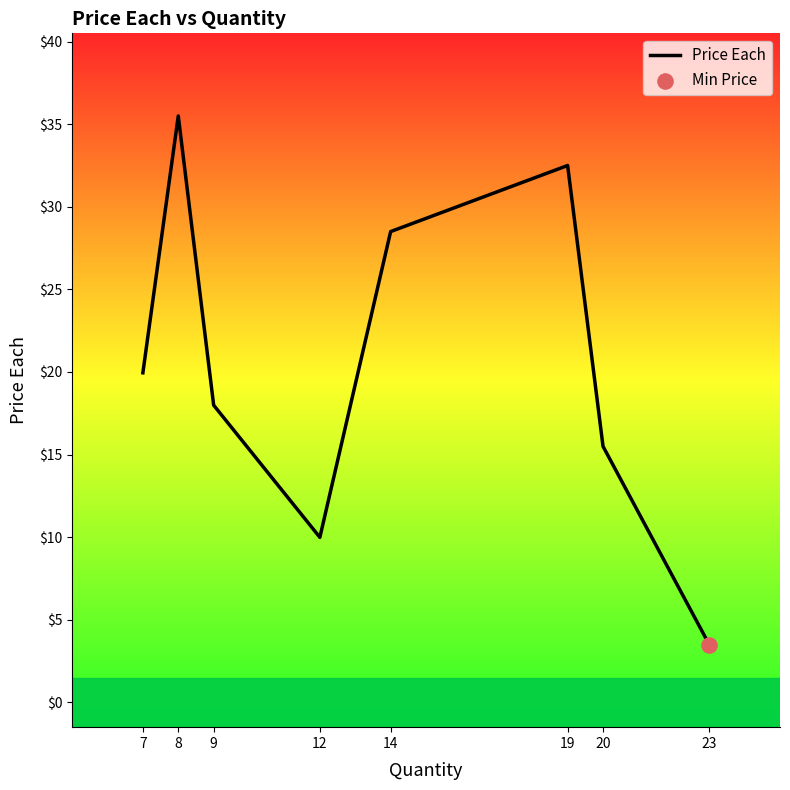

What is the change in value from 8 to 23?

-32.0